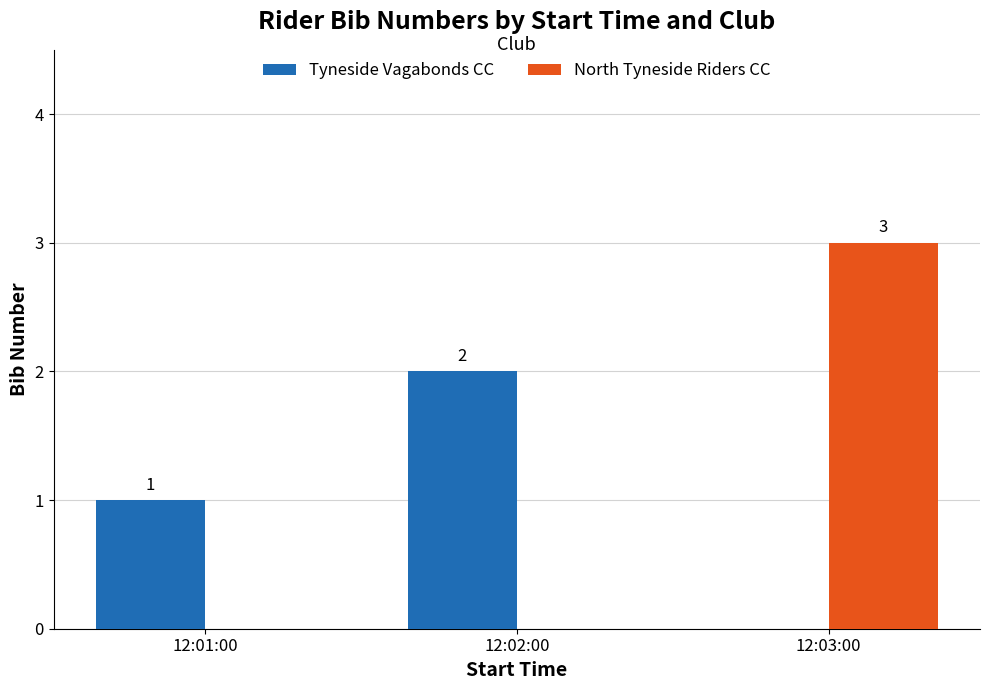

Is the value of Tyneside Vagabonds CC at 12:01:00 greater than the value of North Tyneside Riders CC at 12:02:00?

Yes